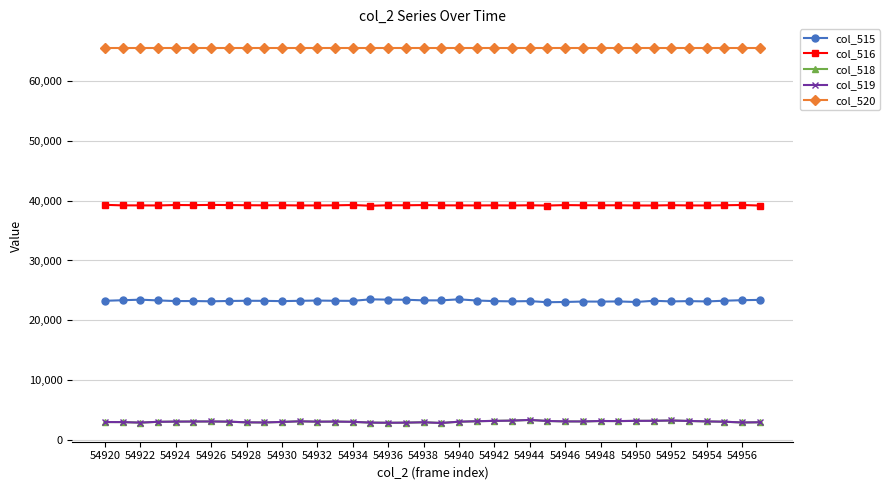

Which series has the largest total across all categories?

col_520